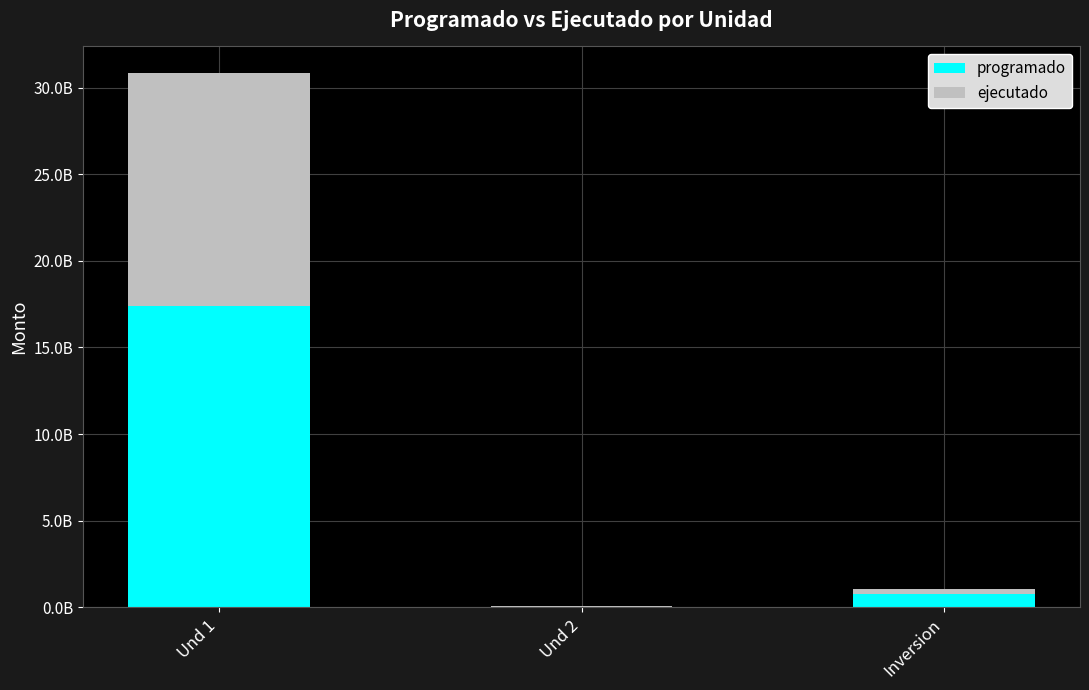

What are all the series names shown in the legend?

programado, ejecutado